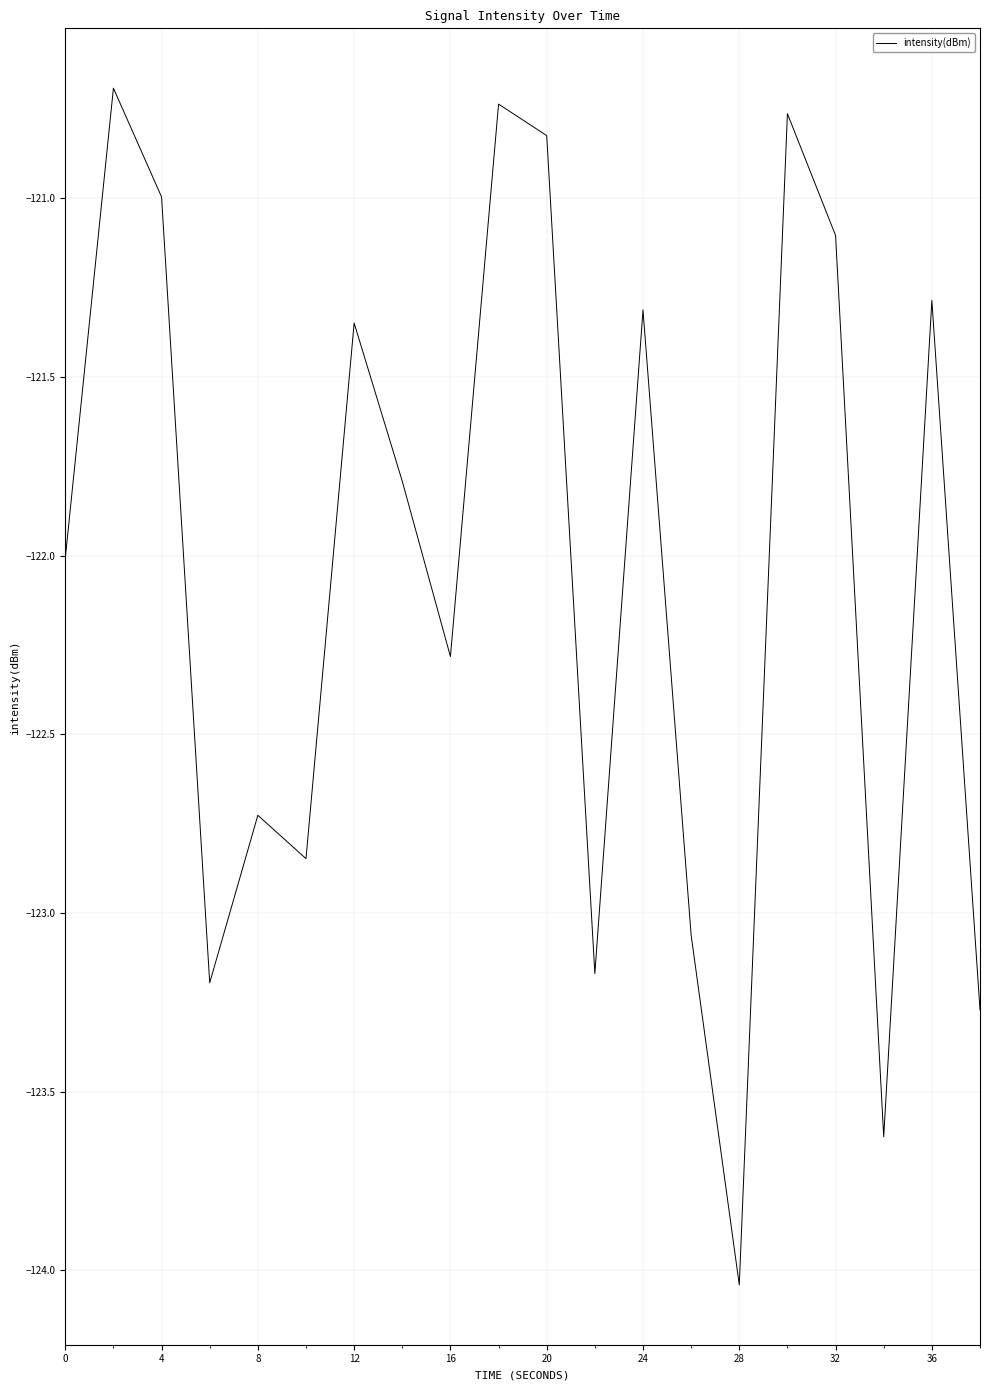

At which category does the chart reach its minimum across all series?

28